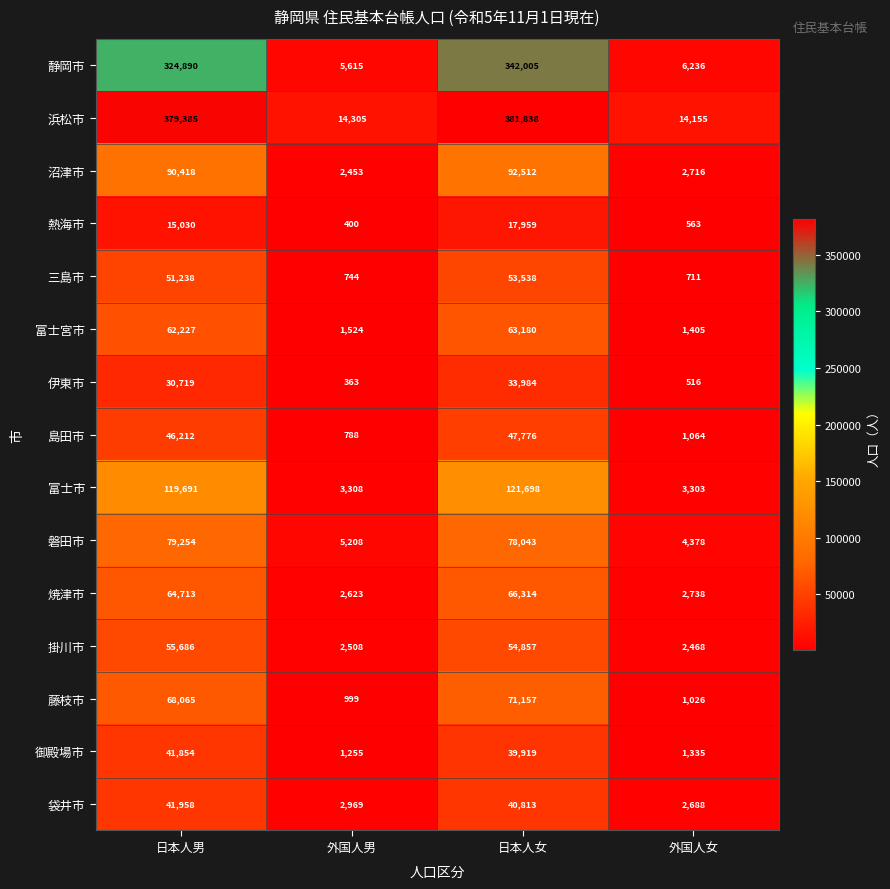

What is the spread (max minus min) of values at 日本人男?

364355